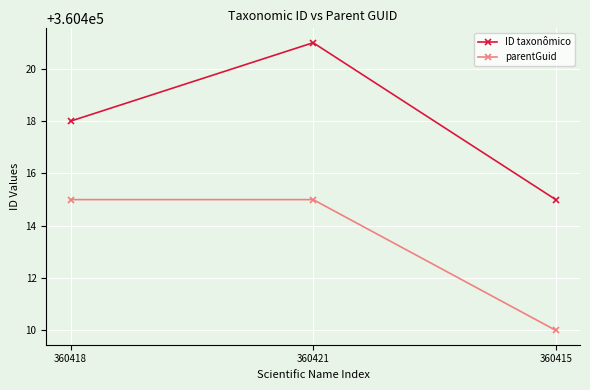

Rank the series by their maximum value, from highest to lowest.

ID taxonômico, parentGuid